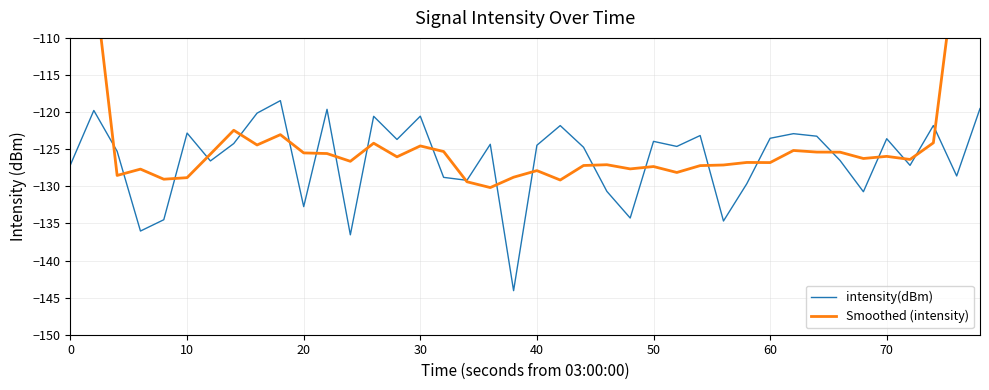

How many lines are shown in the chart?

2